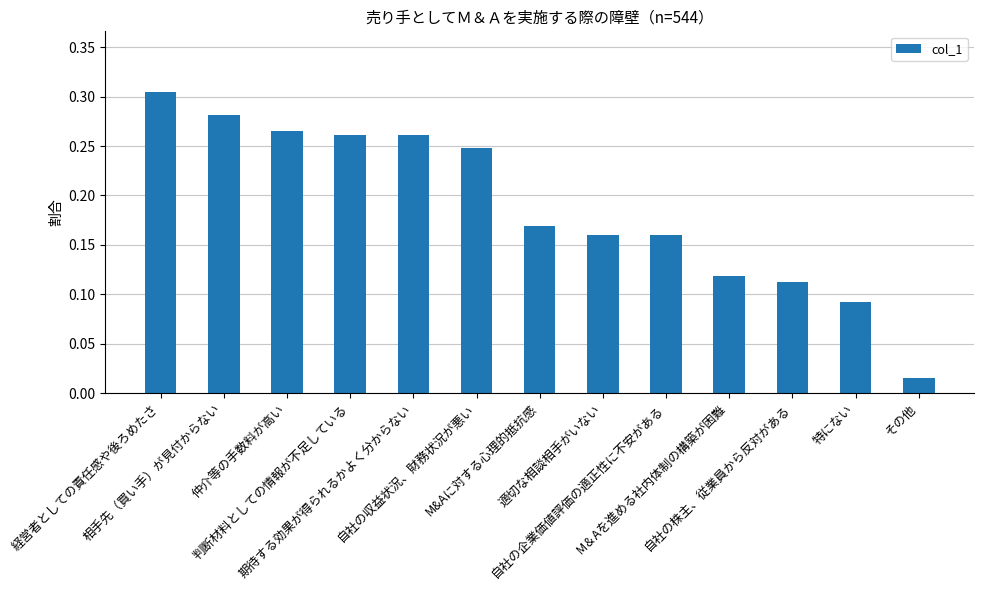

What is the sum of all values?

2.4